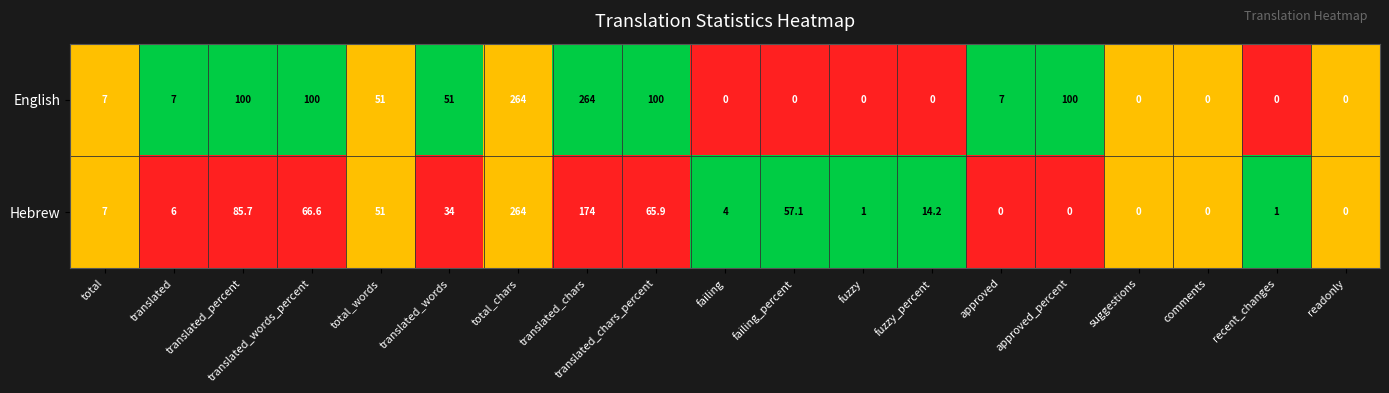

Between translated_words_percent and recent_changes, which series saw the biggest shift?

English